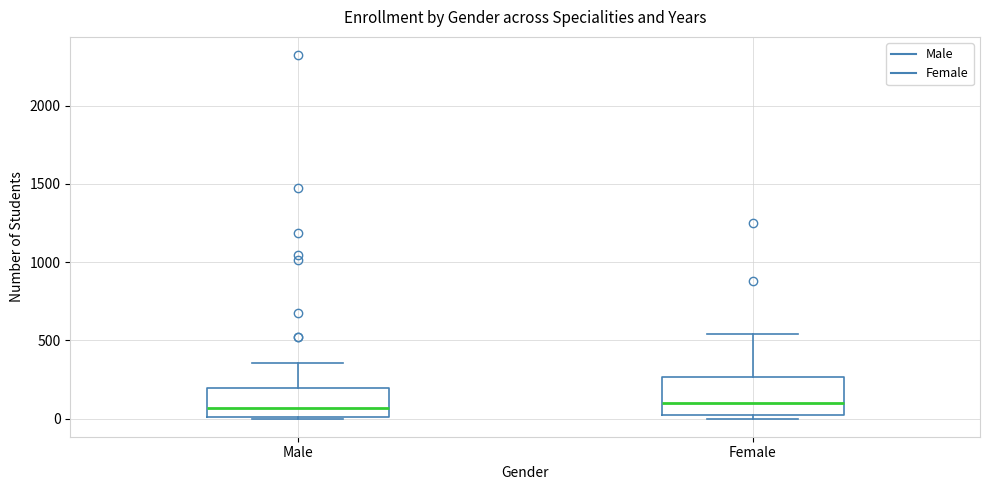

Reading left to right, read every box against the y-axis: the position of its median line, the range the box covers, and the ends of its whiskers. The values are not printed on the chart, so give them approximately, as read against the axis.

Male: median 50, box 0 to 200, whiskers 0 to 350
Female: median 100, box 0 to 250, whiskers 0 (just below the box's lower edge) to 550